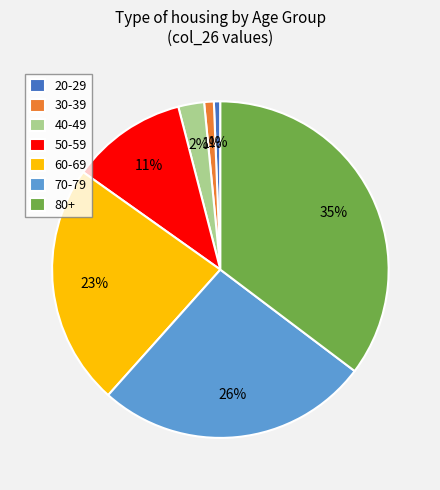

To the nearest percent, what is the average slice percentage?

14%